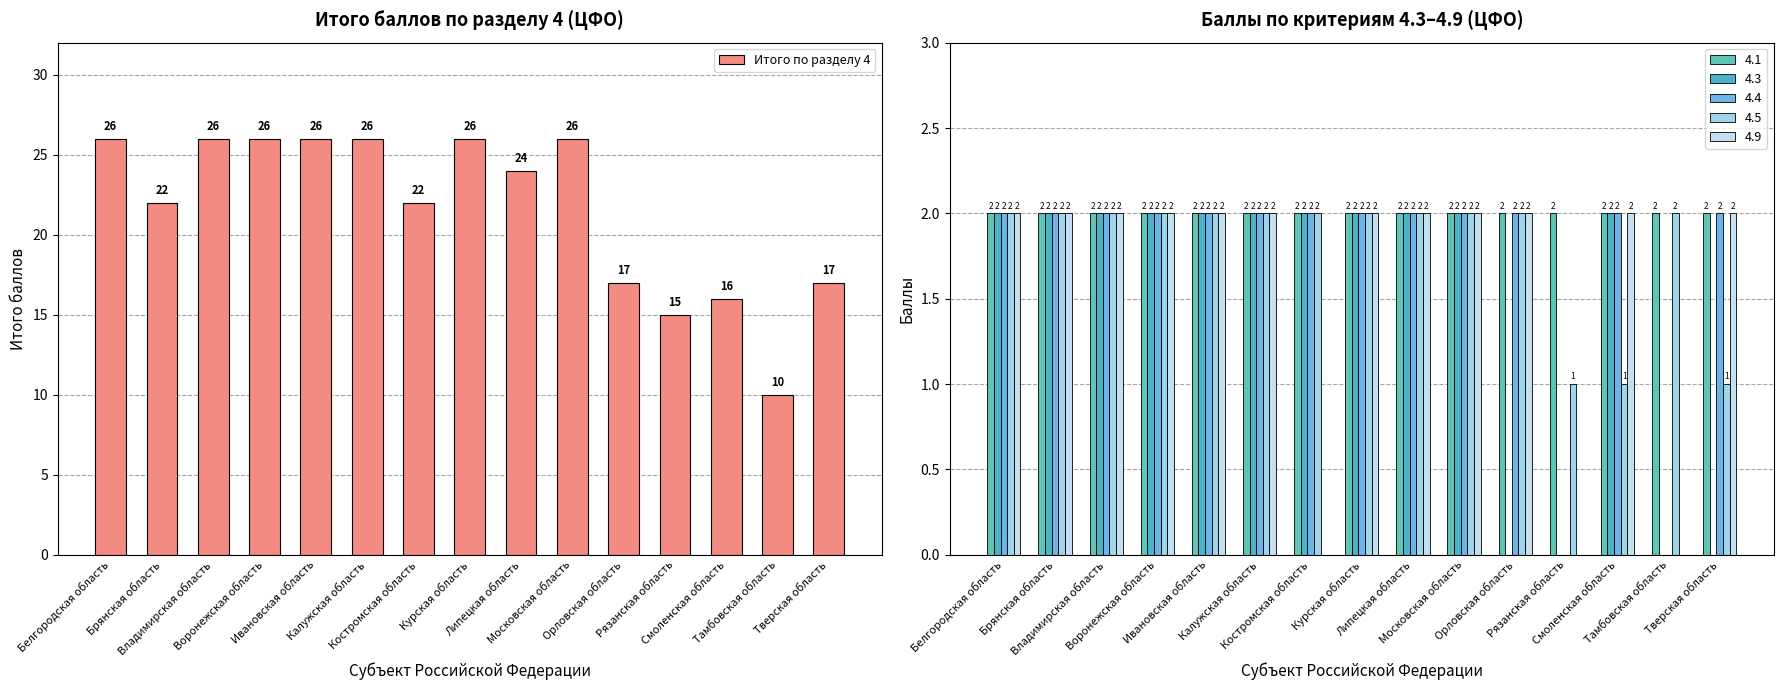

Rank the categories by value from highest to lowest.

Белгородская область, Владимирская область, Воронежская область, Ивановская область, Калужская область, Курская область, Московская область, Липецкая область, Брянская область, Костромская область, Орловская область, Тверская область, Смоленская область, Рязанская область, Тамбовская область